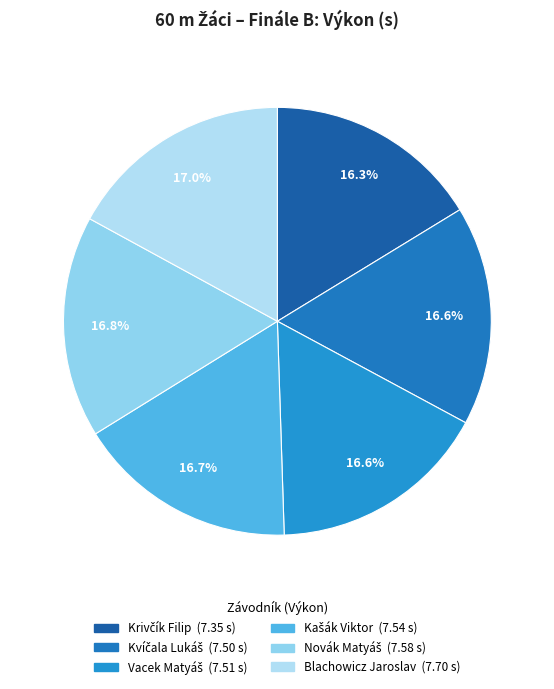

Is the sum of Novák Matyáš and Krivčík Filip greater than half?

No